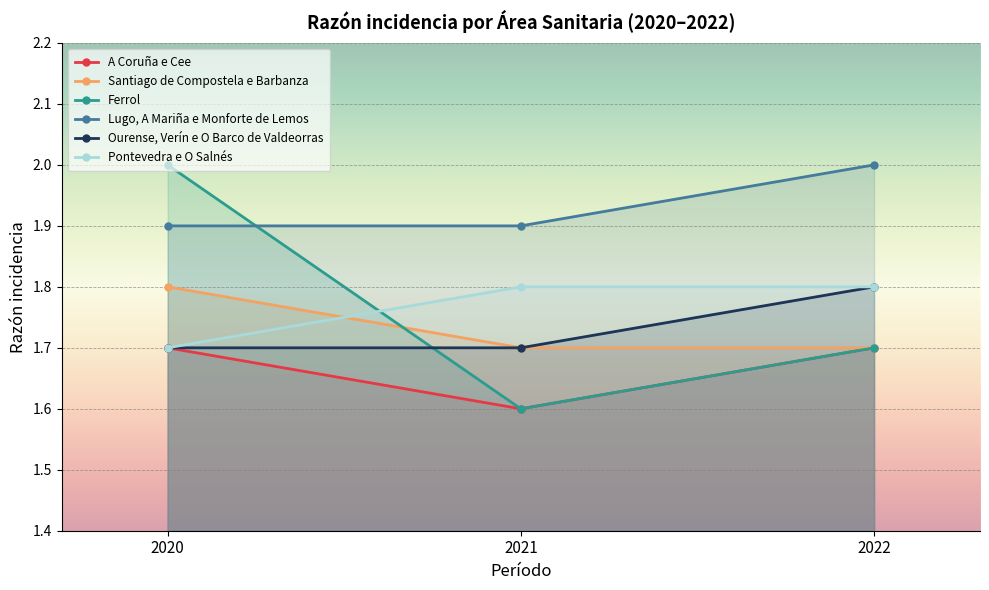

What is the approximate value of Pontevedra e O Salnés at 2021?

1.8